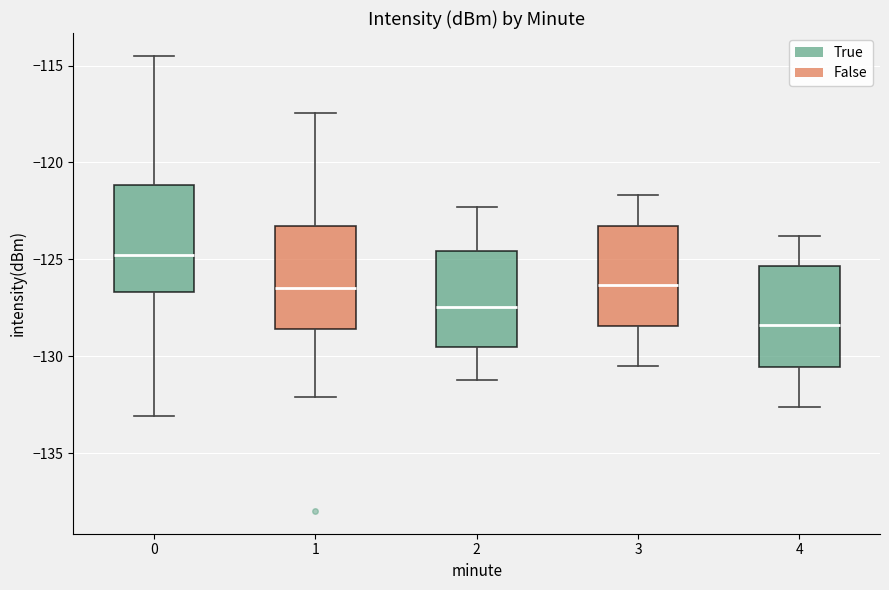

Where does the lower whisker of the box at x = 0 end on the y-axis? The values are not printed on the chart, so give them approximately, as read against the axis.

-133.0